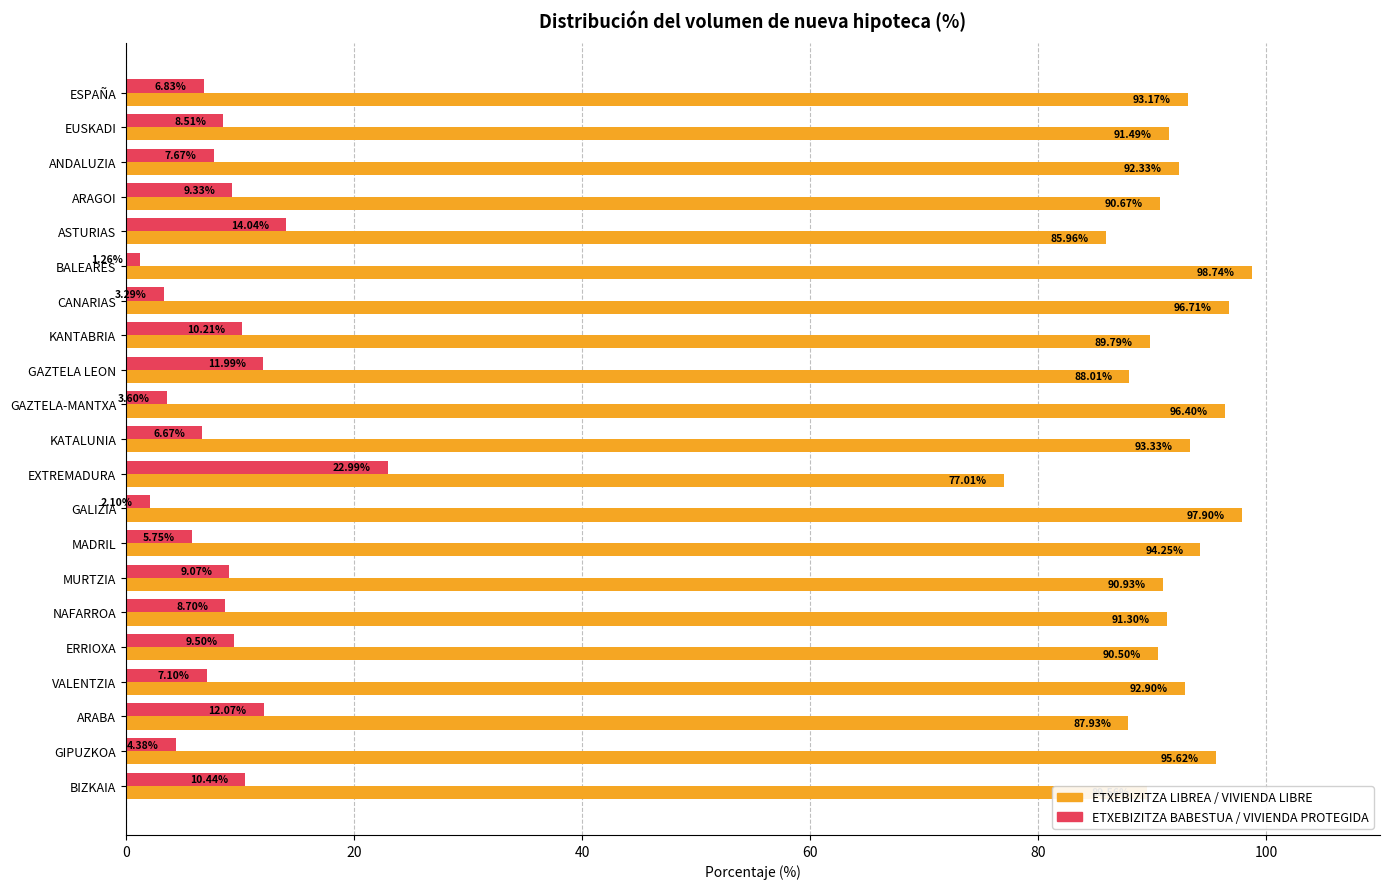

At how many categories does at least one series exceed 16?

21